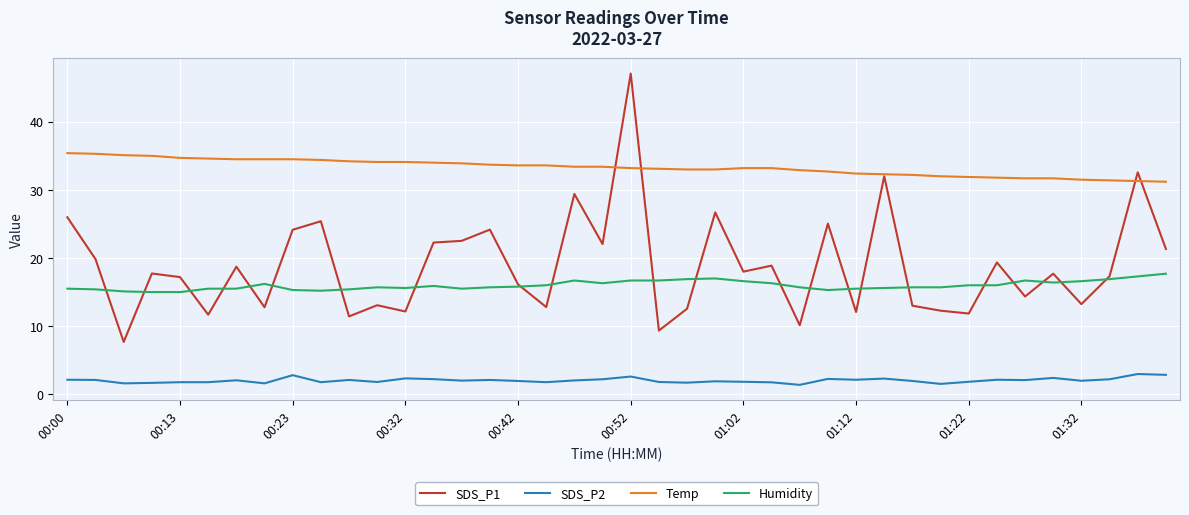

Which series has the largest total across all categories?

Temp